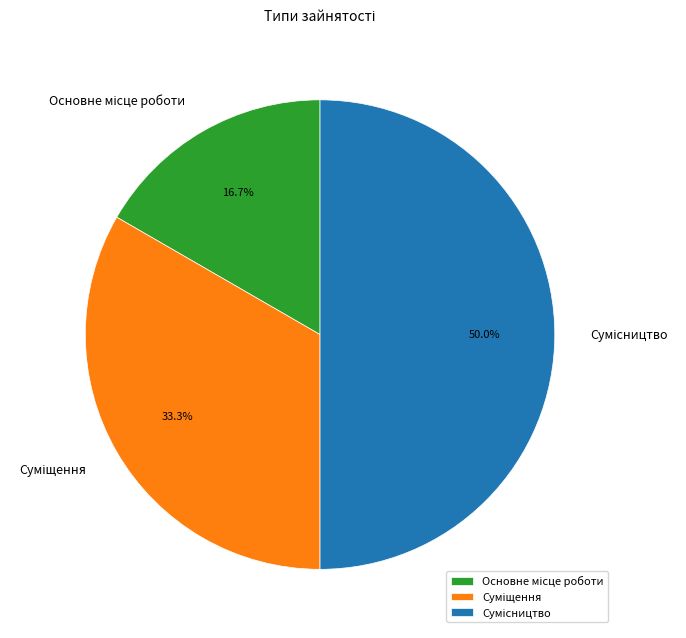

How many segments does this pie chart have?

3